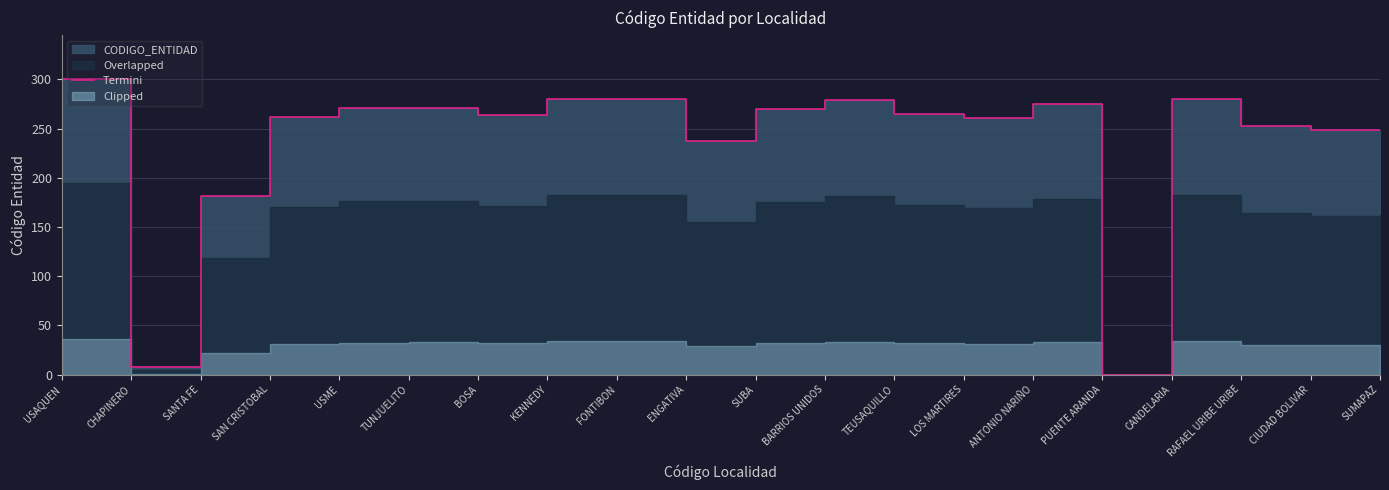

What is the maximum value shown in the chart?

300.0